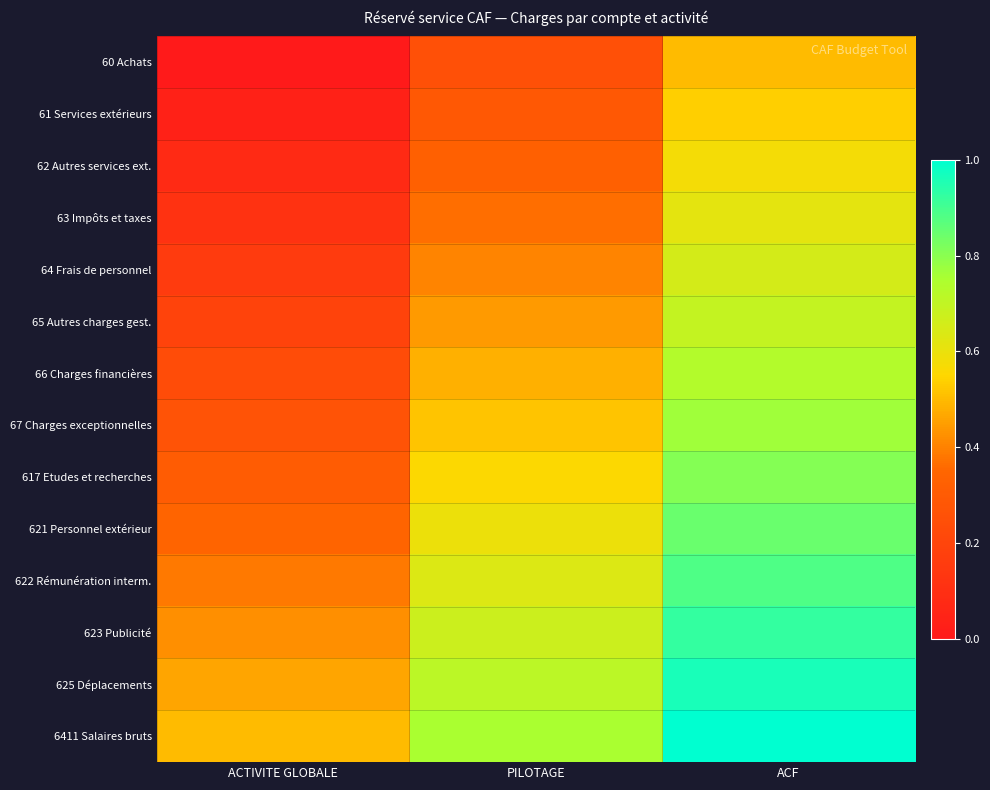

What is the greatest value displayed?

1.0